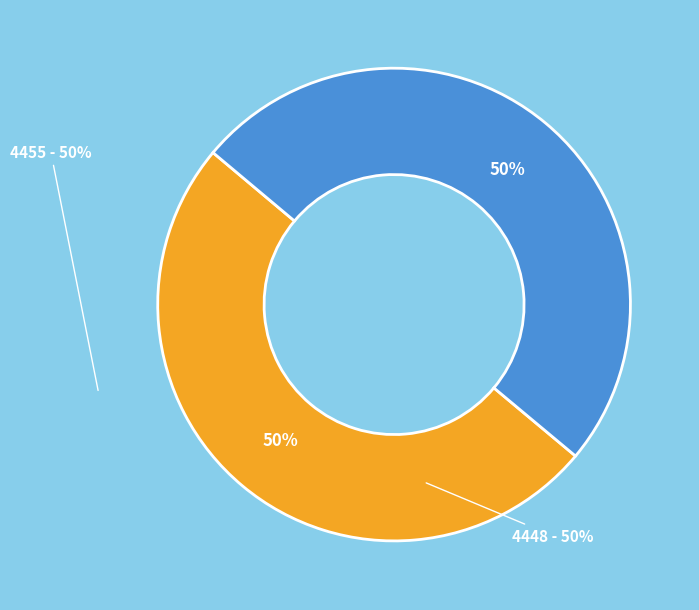

What percentage is the 4455 slice, to the nearest percent?

50%